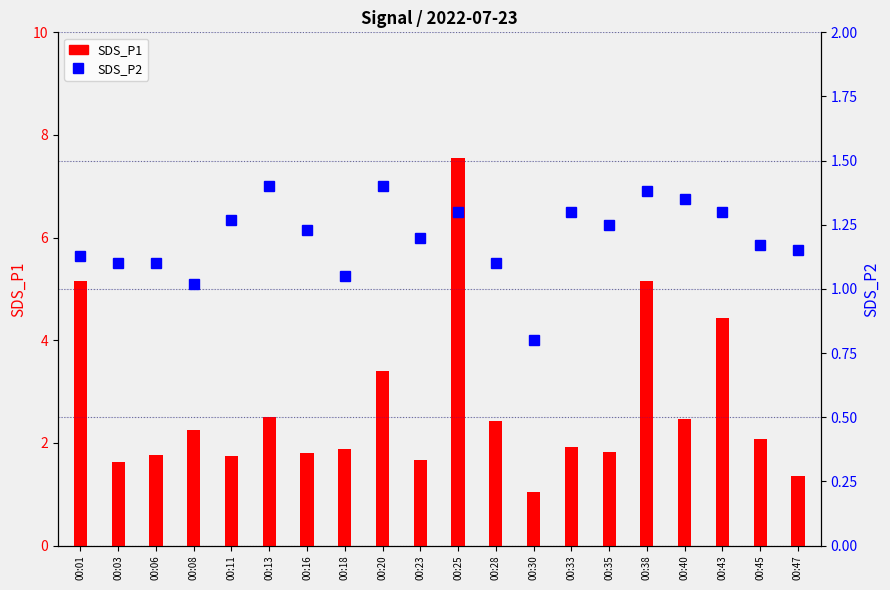

Rank the series by their maximum value, from highest to lowest.

SDS_P1, SDS_P2